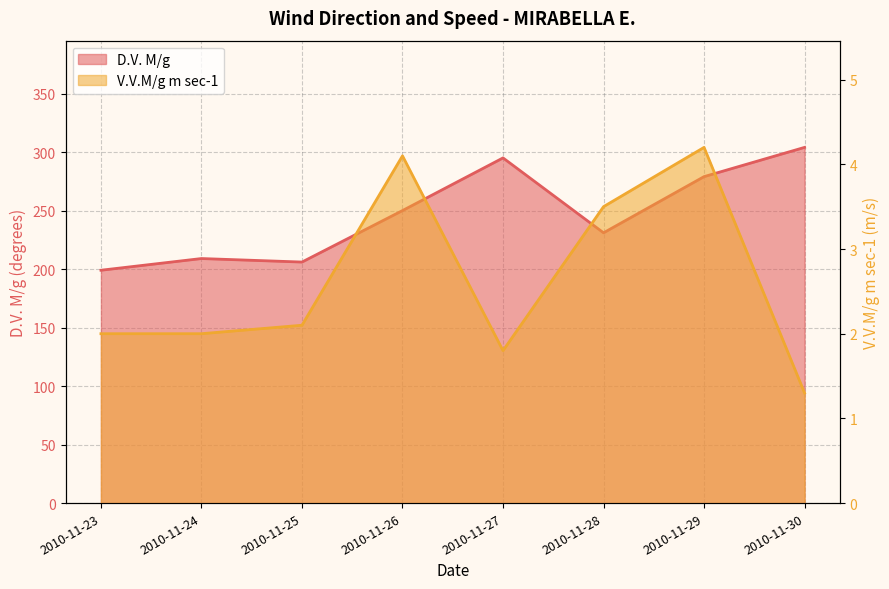

At 2010-11-23, list the series in order from smallest to largest.

V.V.M/g m sec-1, D.V. M/g